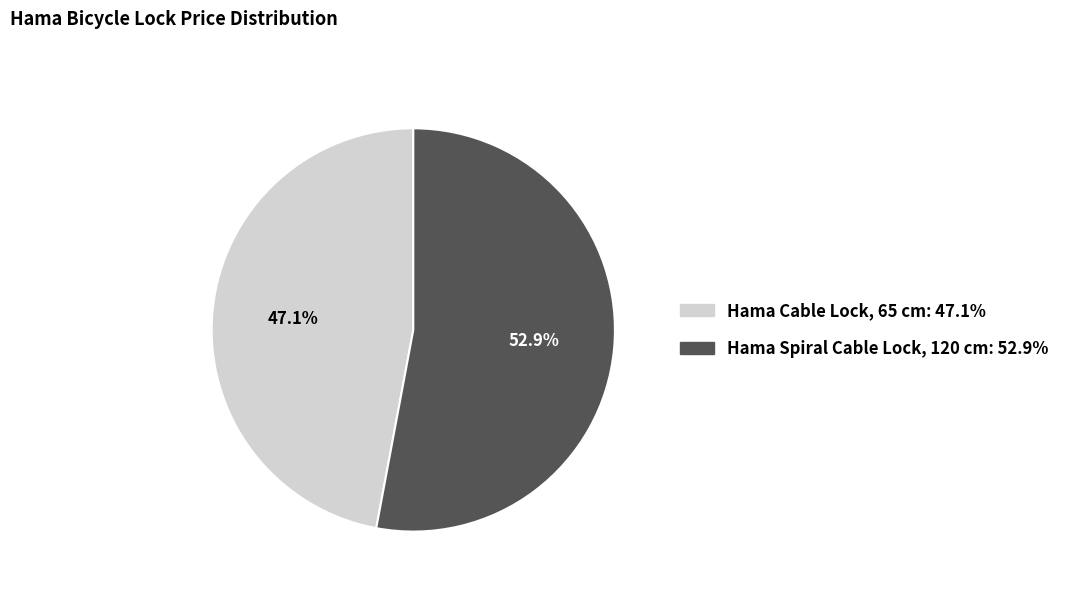

Is there any slice that represents more than half of the pie?

Yes